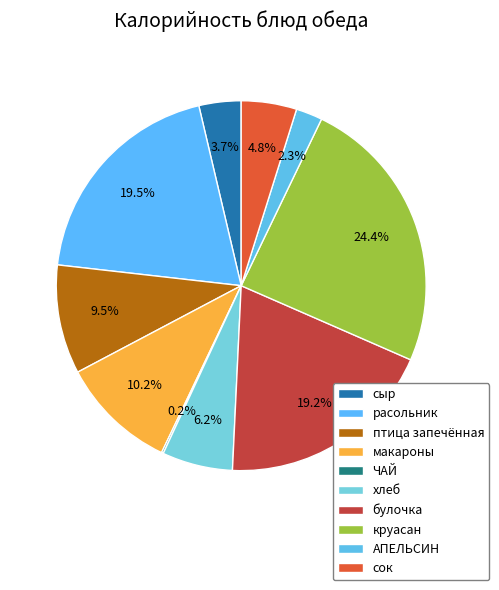

Is it true that макароны is 1% of the pie?

False